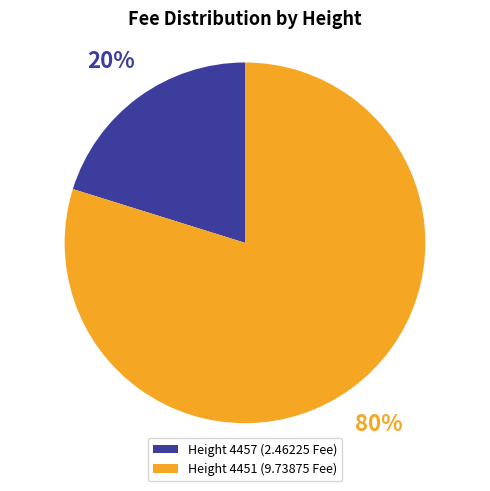

Is there a majority slice in this chart?

Yes